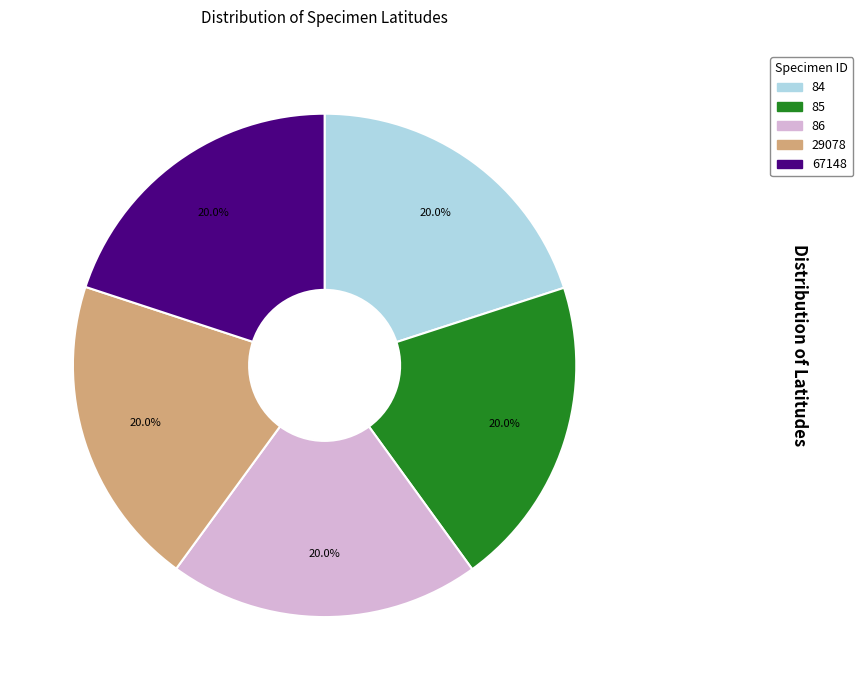

Is 84 the majority of the pie?

No